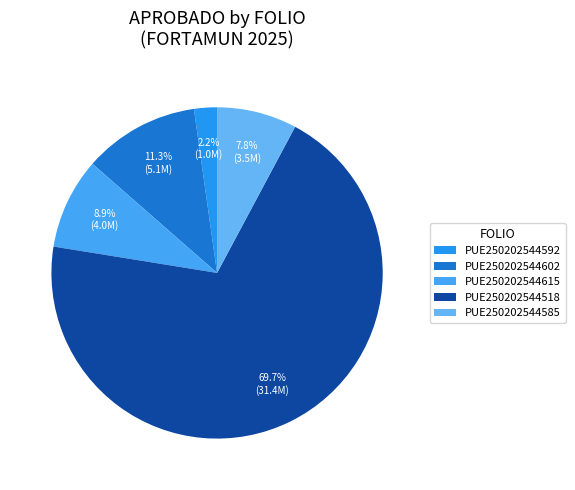

What is the majority slice?

PUE250202544518